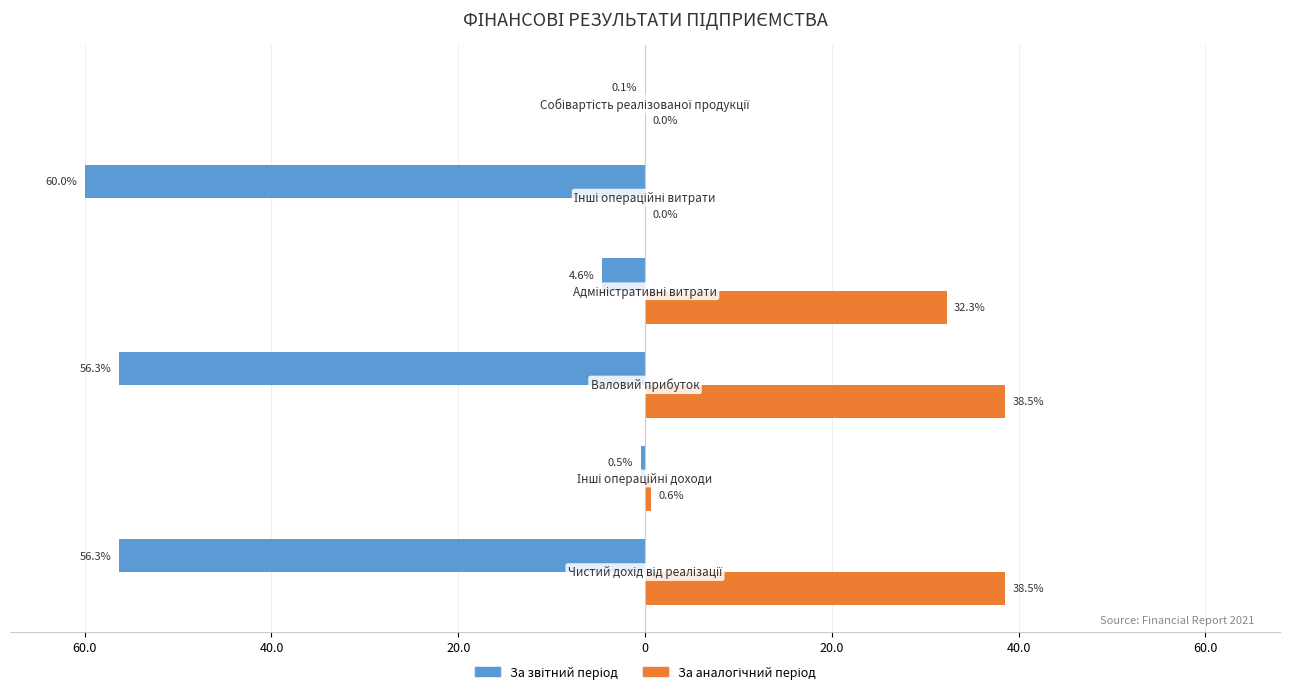

Reading left to right, what are all the values shown in this chart?

За звітний період: -56.3	-0.5	-56.3	-4.6	-60.0	-0.1
За аналогічний період: 38.5	0.6	38.5	32.3	0.0	0.0